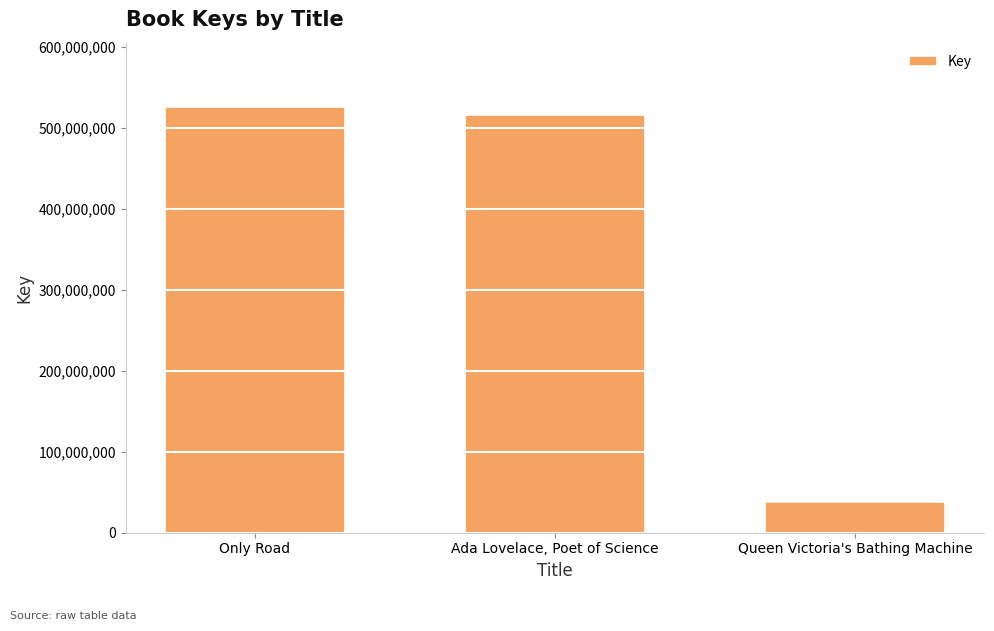

At which label does the data first exceed 515913524?

Only Road